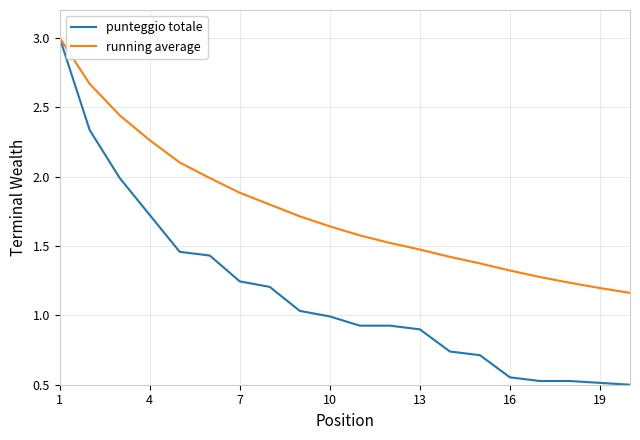

Rank the series by their average value, from highest to lowest.

running average, punteggio totale